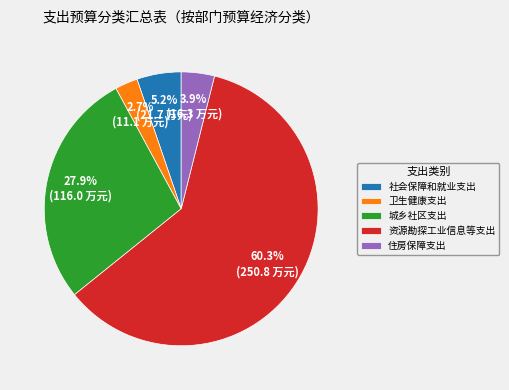

Which category has the biggest portion of the pie?

资源勘探工业信息等支出